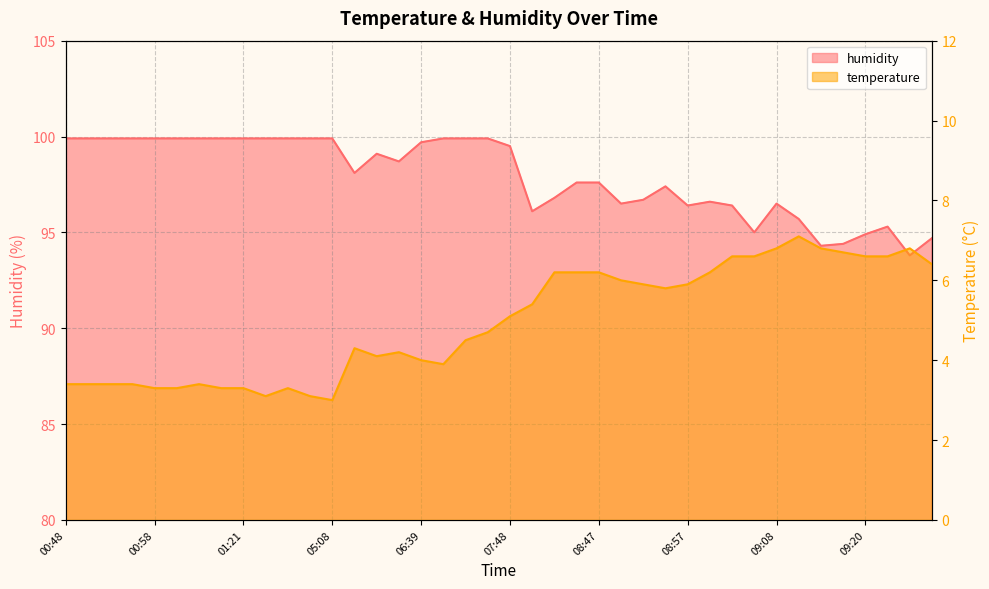

How many categories are shown in the chart?

40